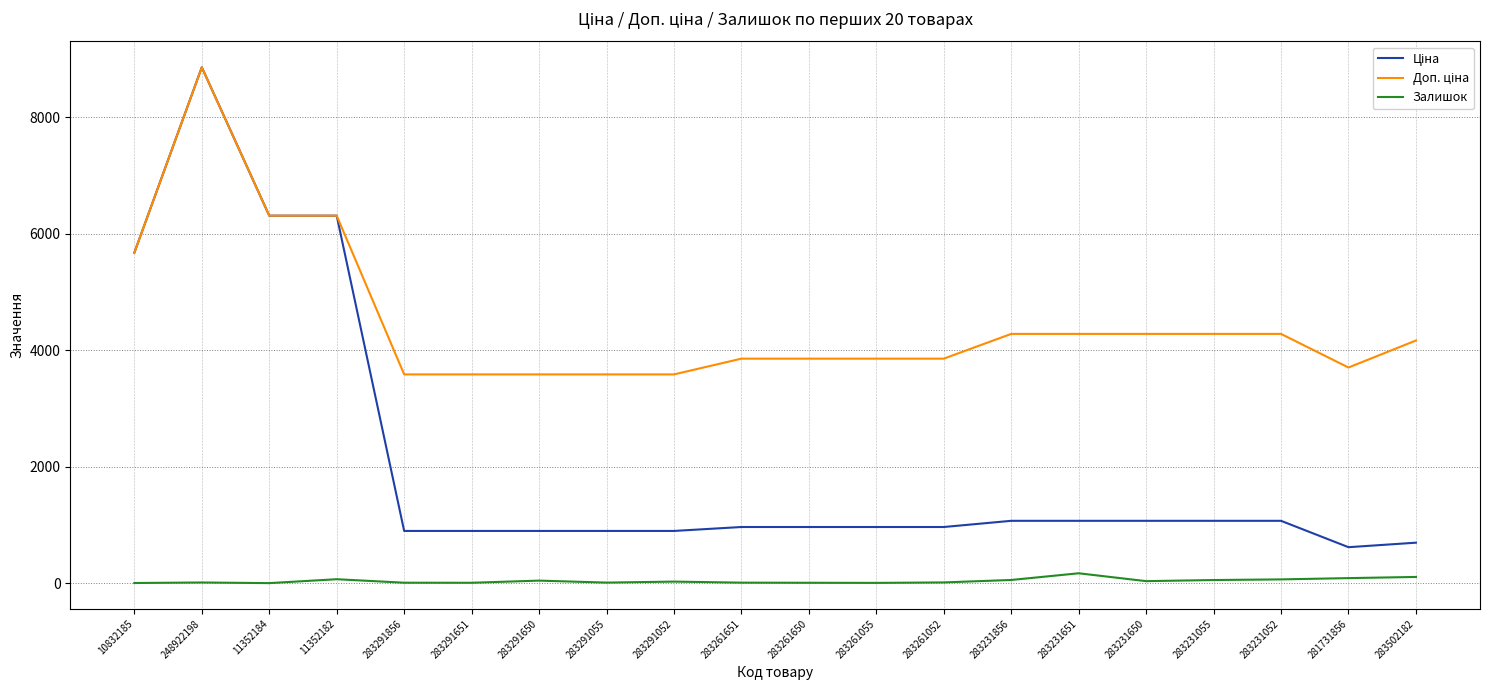

What is the total value across all series at 283231856?

5402.9